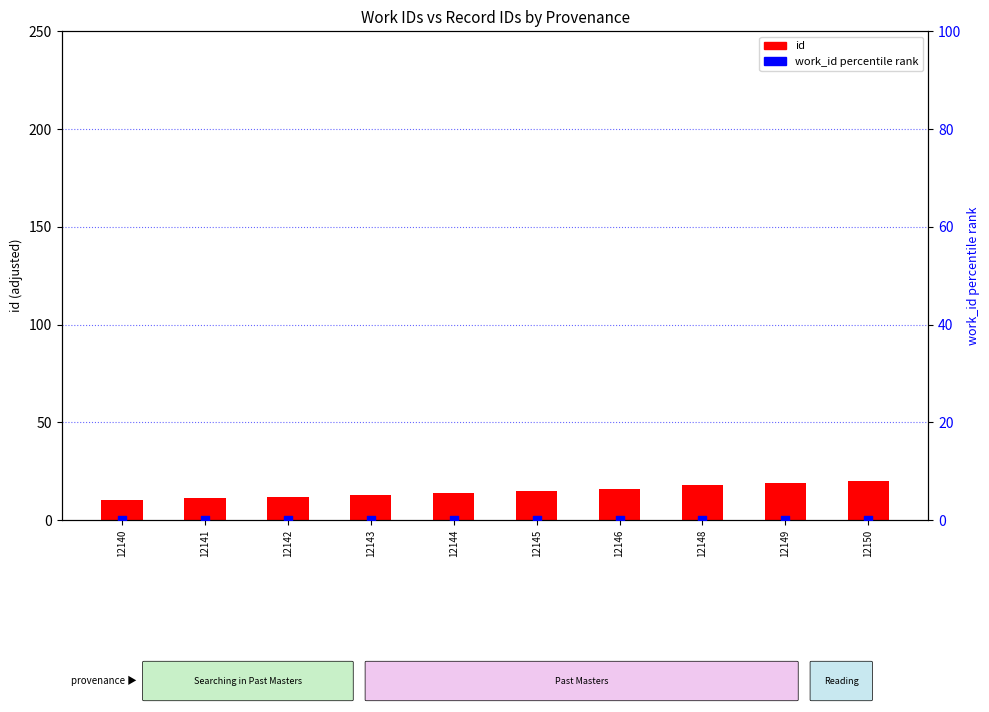

Which series contains the highest Y value?

id